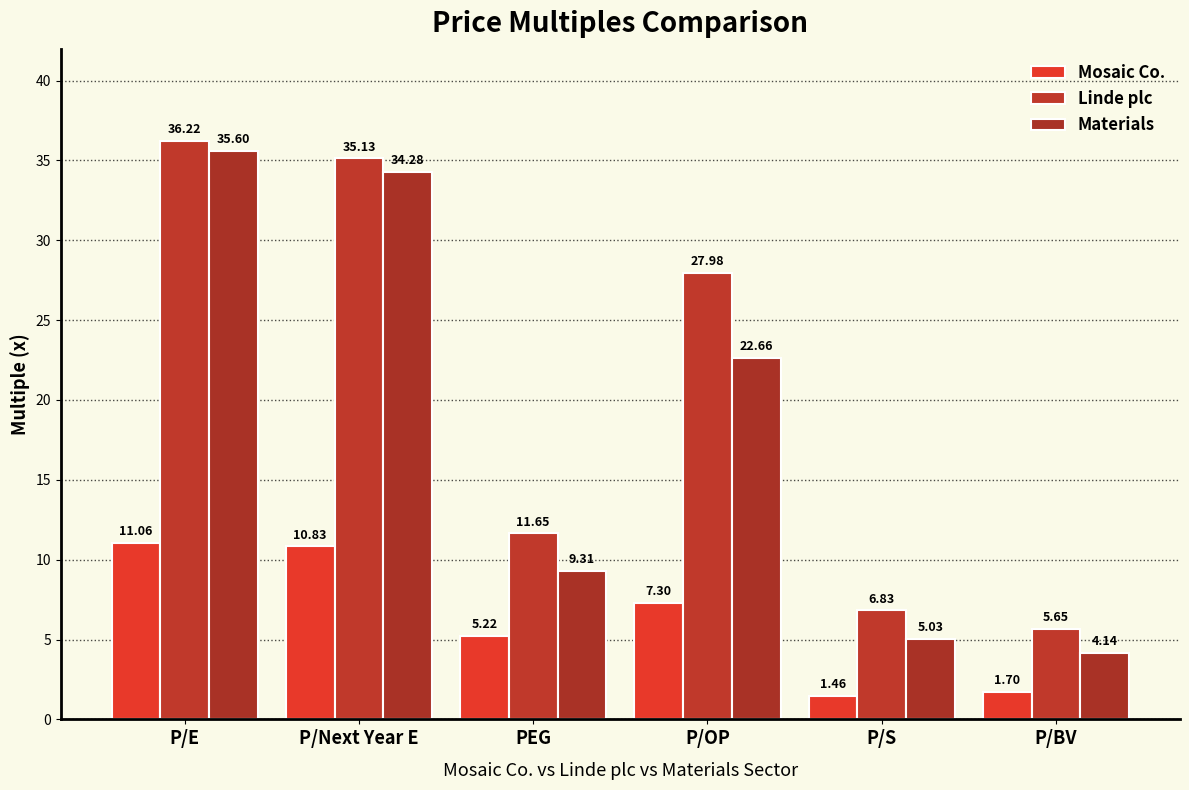

Count the number of categories in the chart.

6